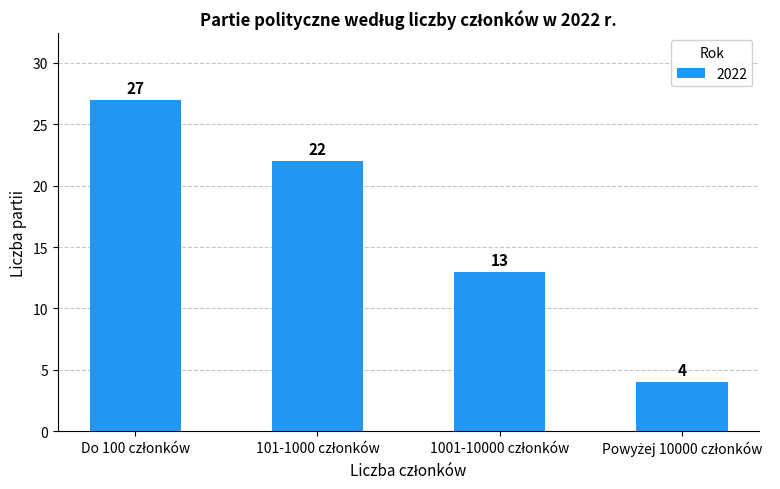

How many data points are less than 22?

2